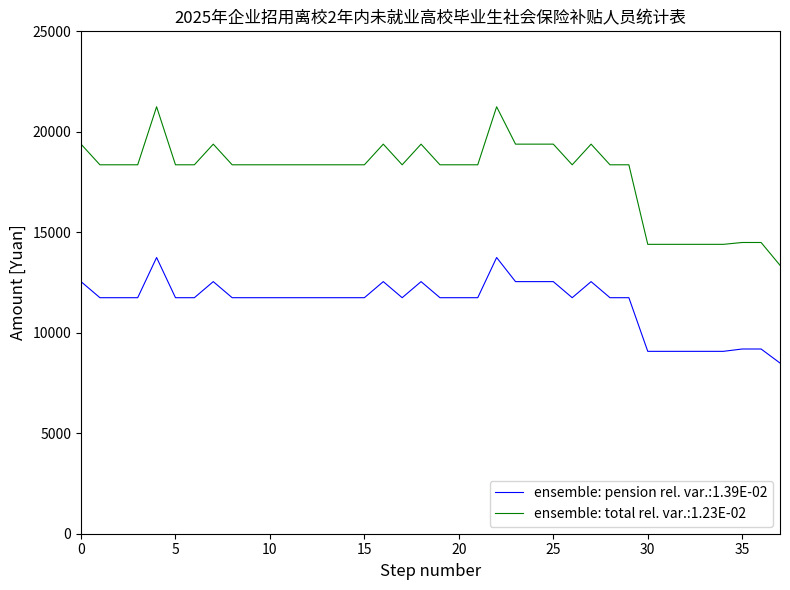

What is the minimum value shown in the chart?

8494.0